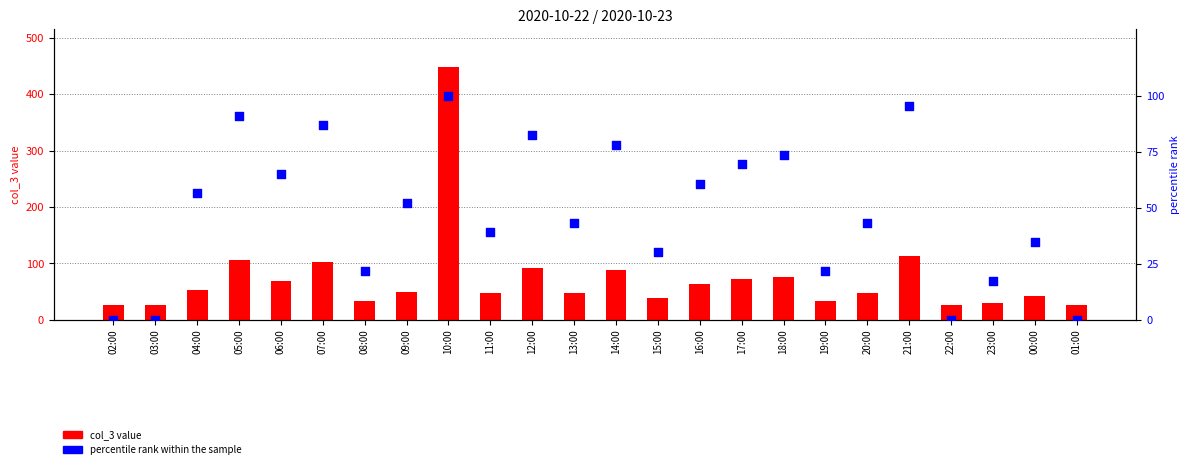

At how many categories does at least one series exceed 303?

1